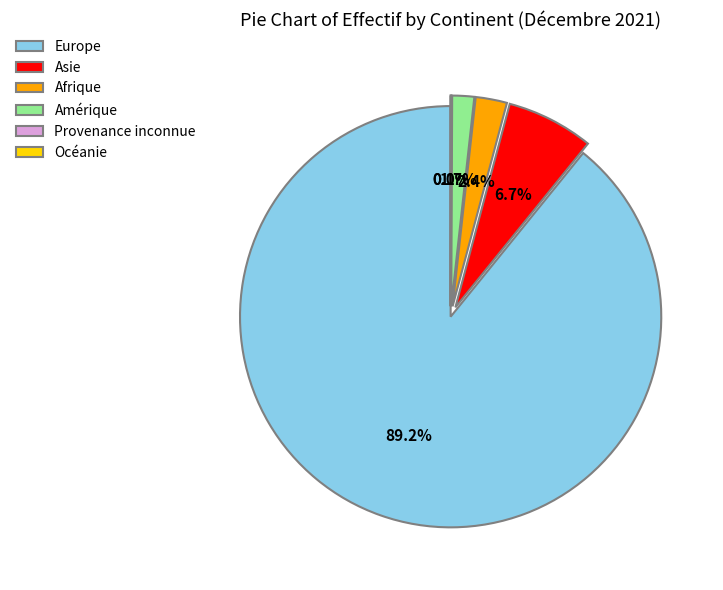

Which slice is the largest?

Europe